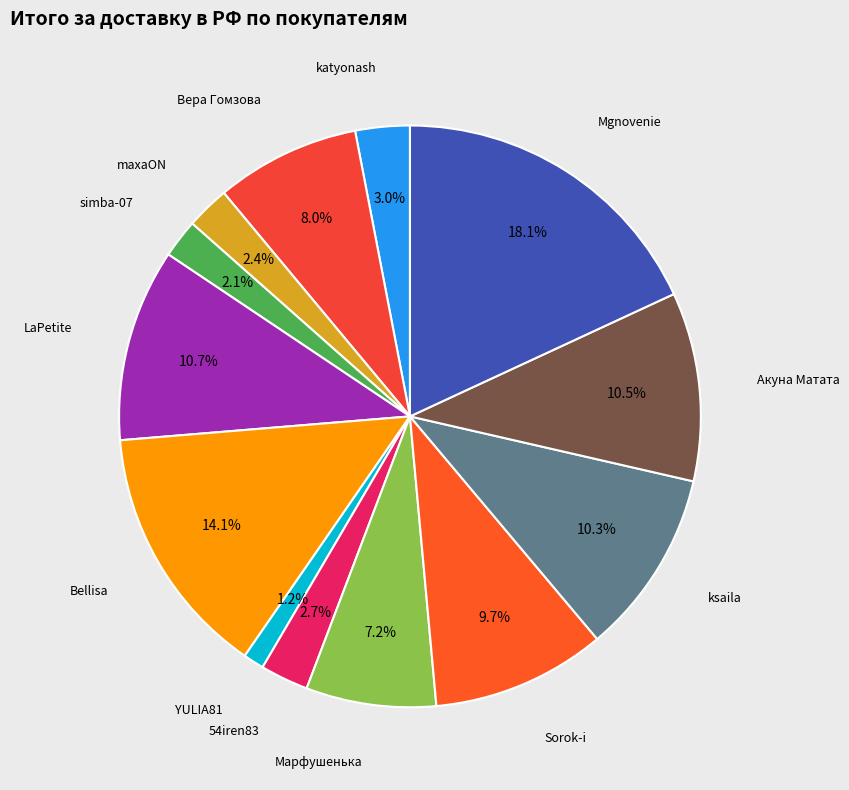

Count the number of slices in the pie.

13